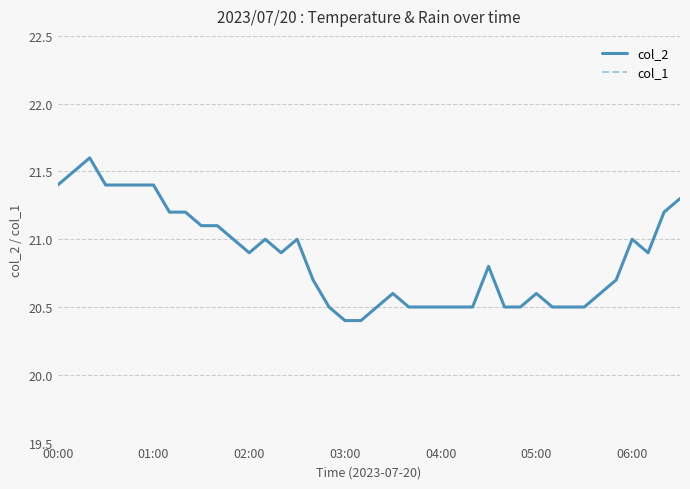

Count the number of data series in this chart.

2